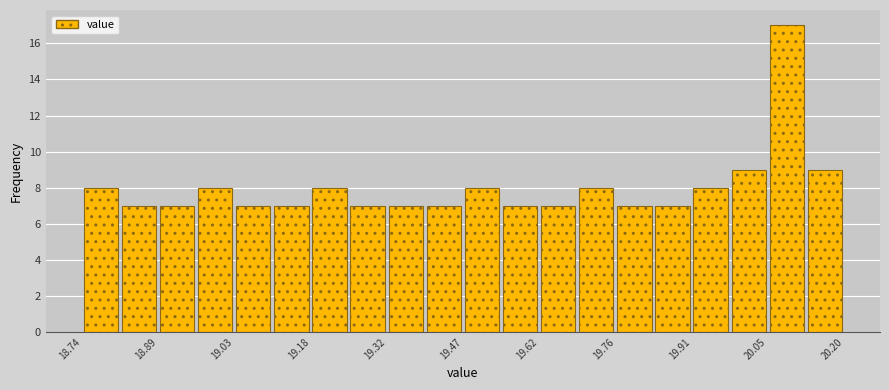

Around what value on the x-axis is the tallest bar? Give the approximate position of its centre, as read against the axis.

20.10